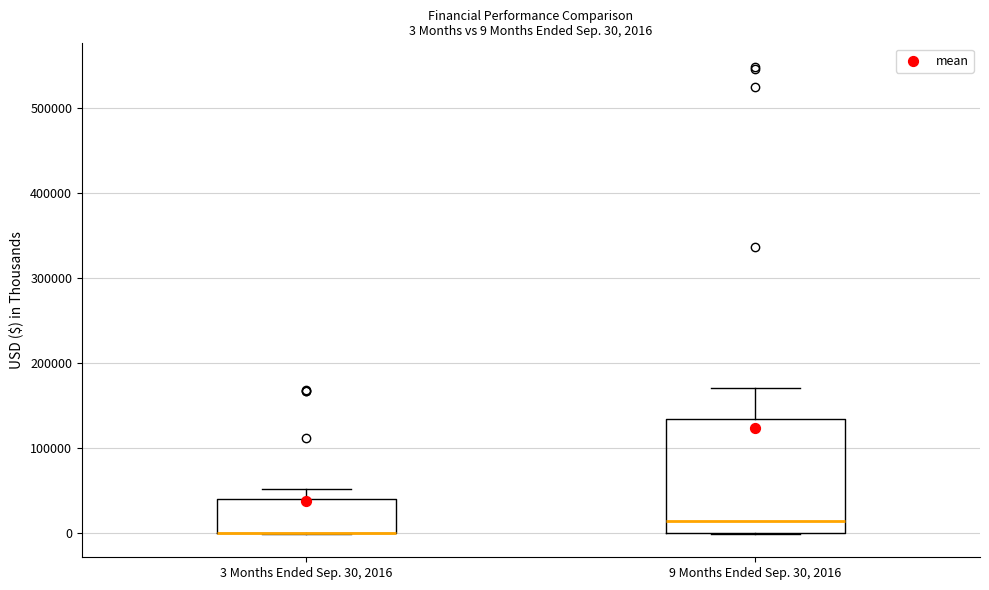

Comparing the boxes themselves (not the whiskers), which one is the tallest?

9 Months Ended Sep. 30, 2016